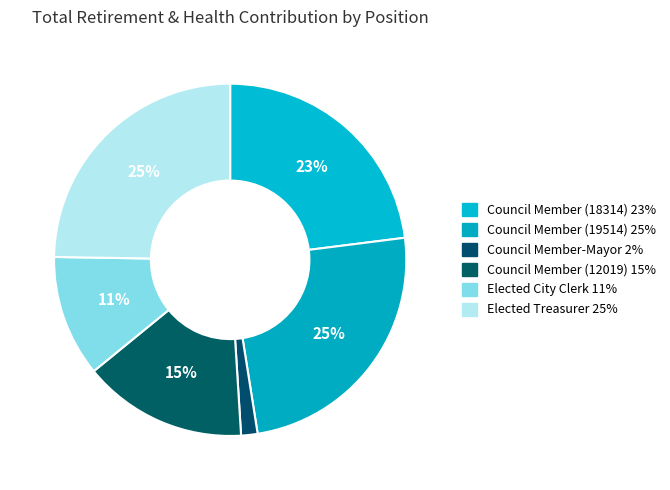

What percentage is NOT represented by Elected City Clerk?

88.8%